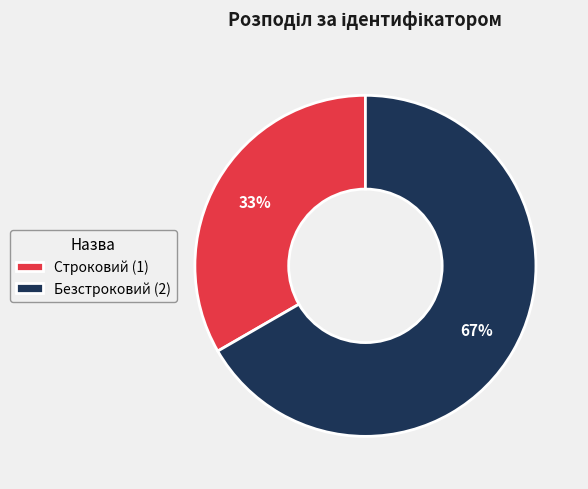

What percentage is the Строковий slice, to the nearest percent?

33%